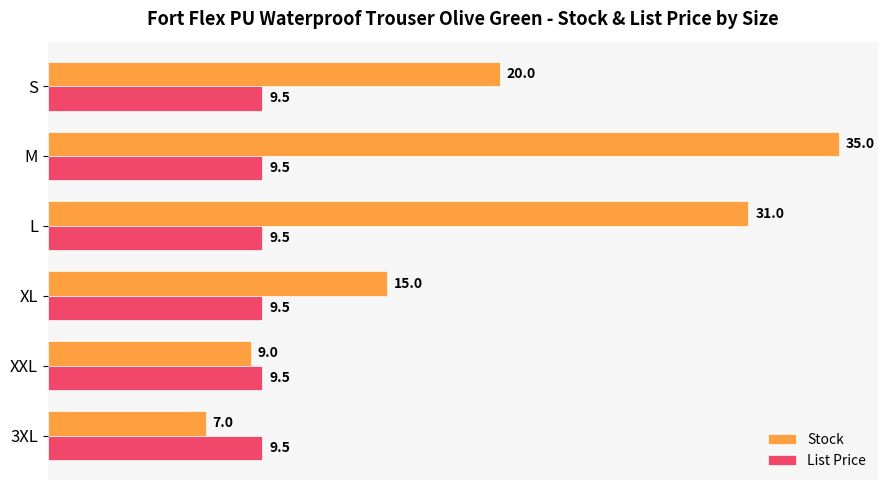

List the series in order of their peak value, lowest first.

List Price, Stock